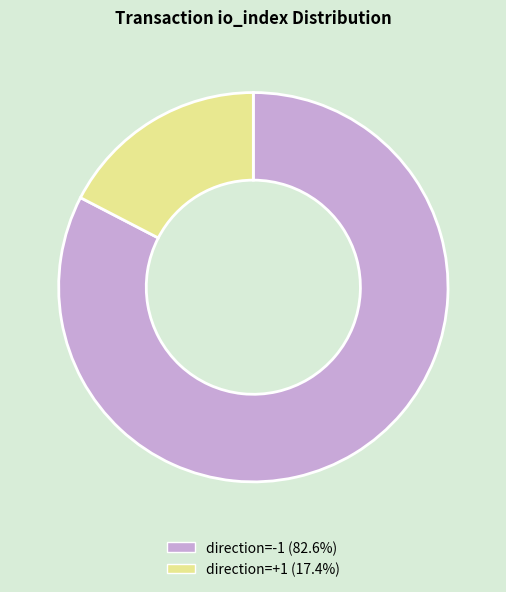

How many slices are in this pie chart?

2